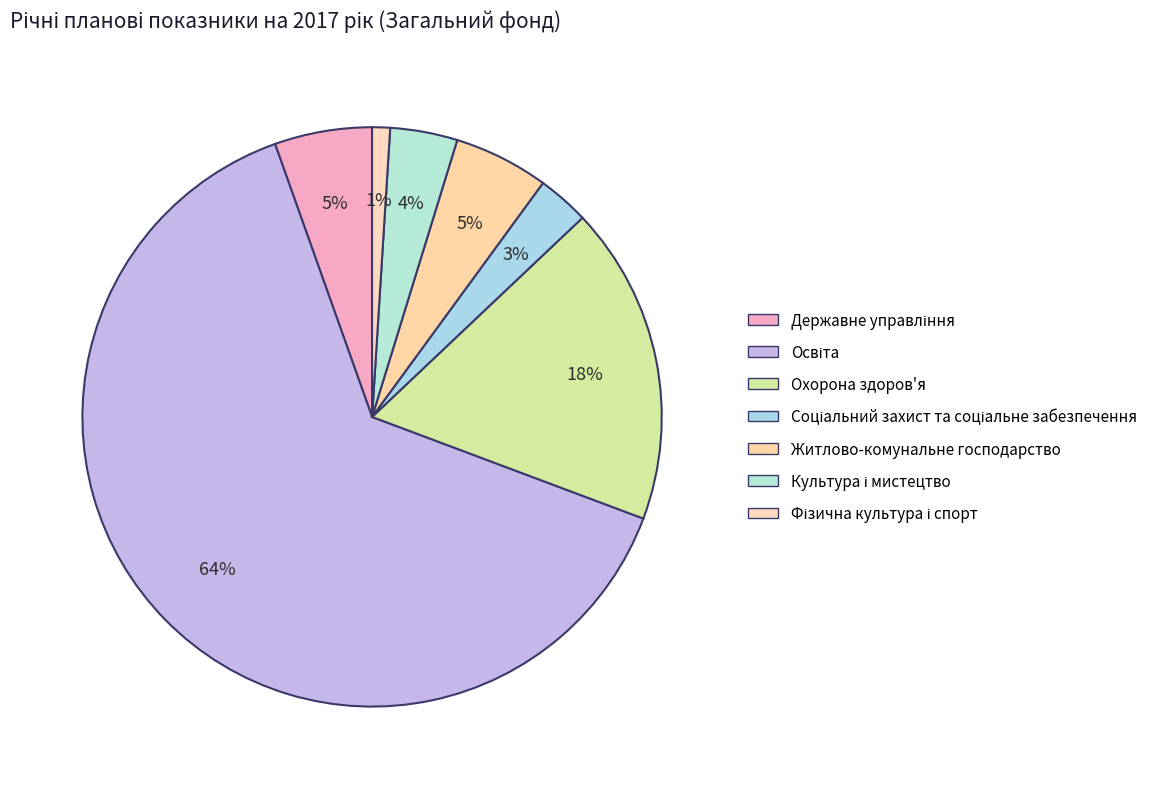

Combined, what portion of the pie is Культура і мистецтво and Освіта?

67.6%